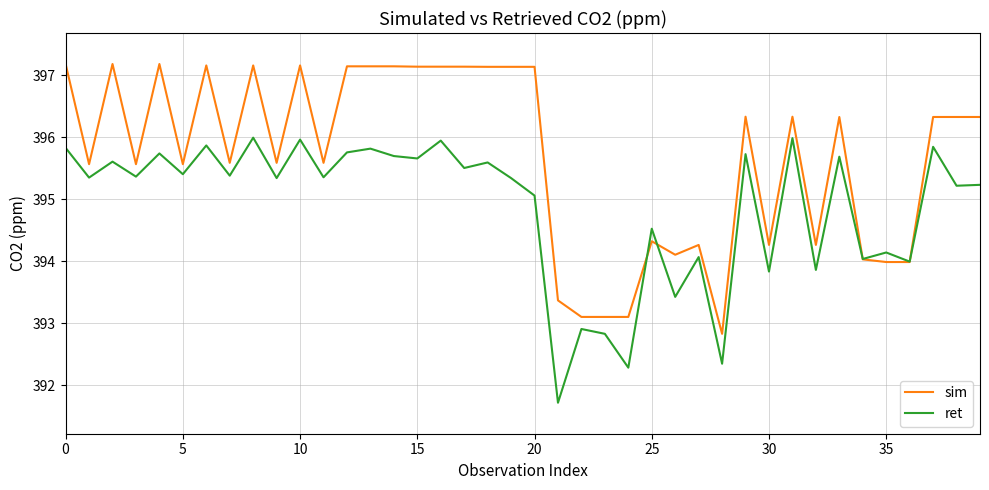

Which series has the largest total across all categories?

sim